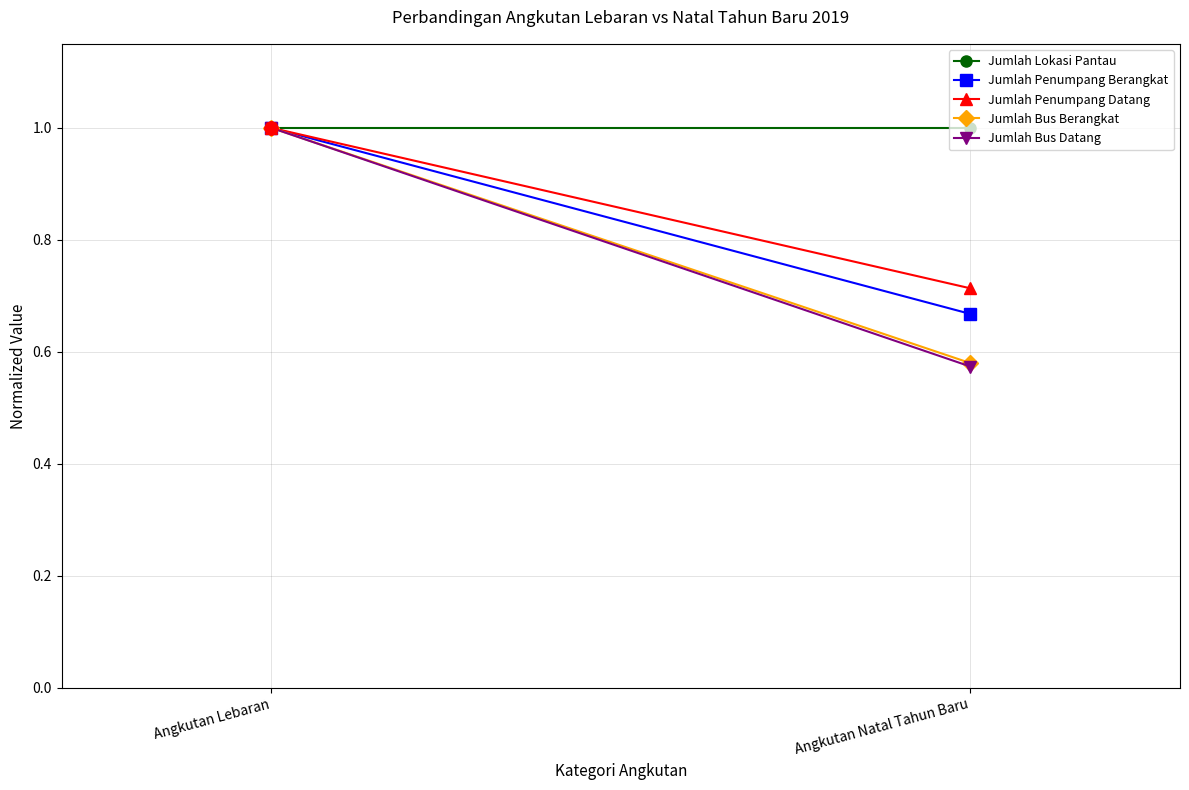

What is the total value across all series at Angkutan Lebaran?

5.0